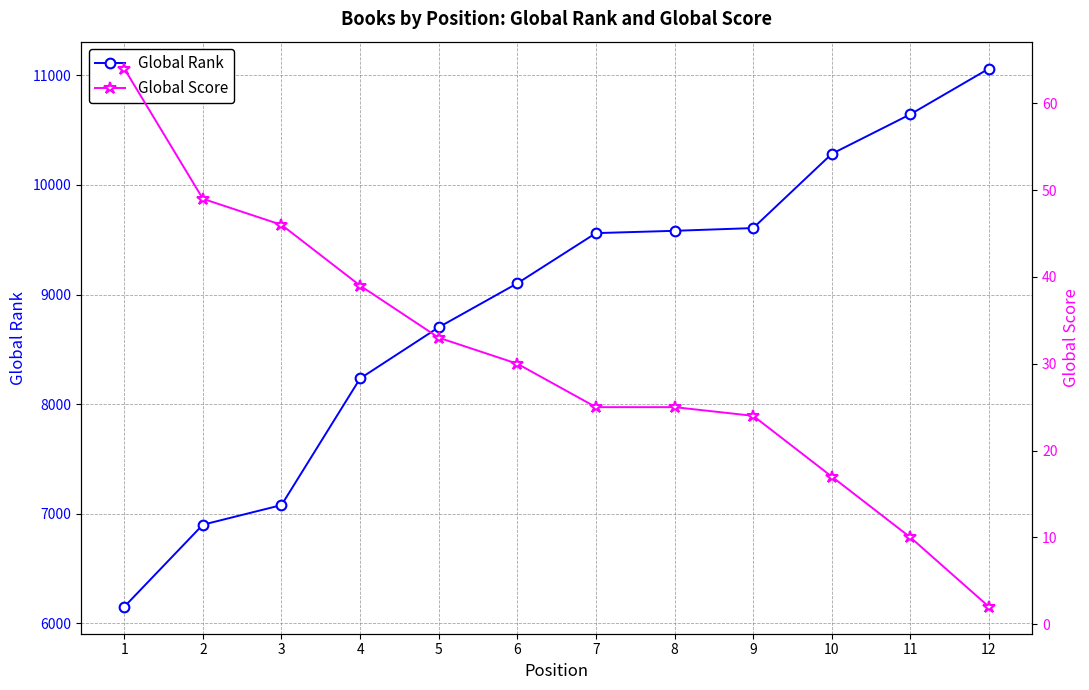

At which label does Global Score first exceed 30?

1